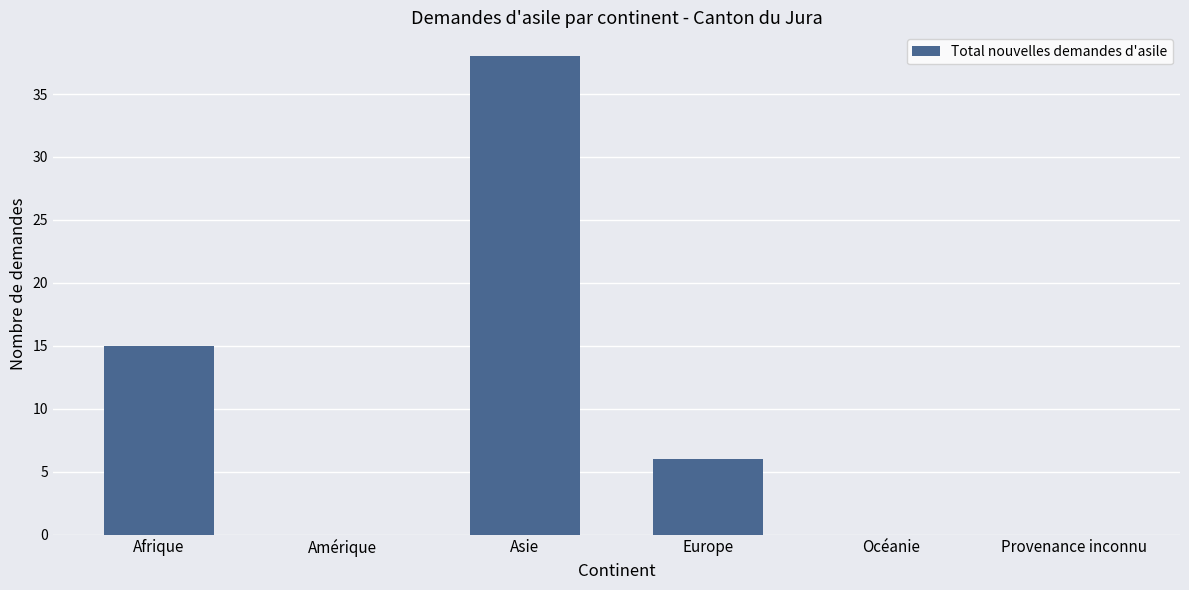

Reading right to left, transcribe all the data shown in this chart.

0	0	6	38	0	15